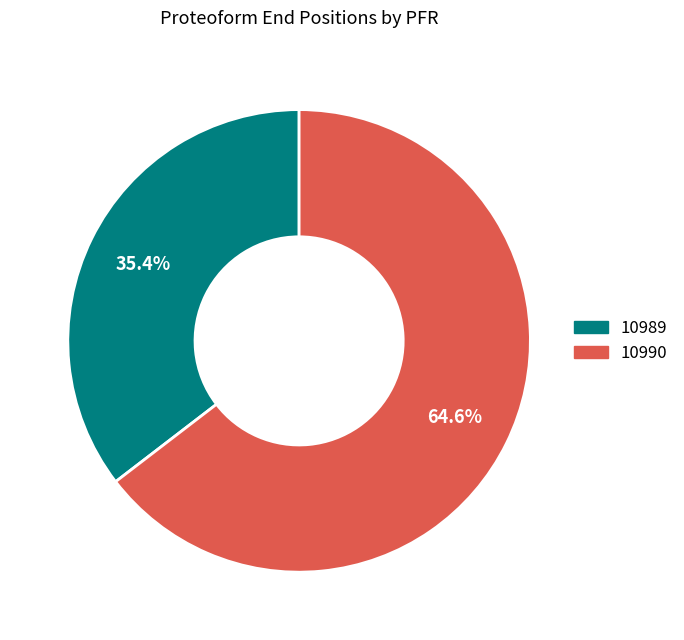

What is the ratio of the value at 10990 to the value at 10989?

1.8